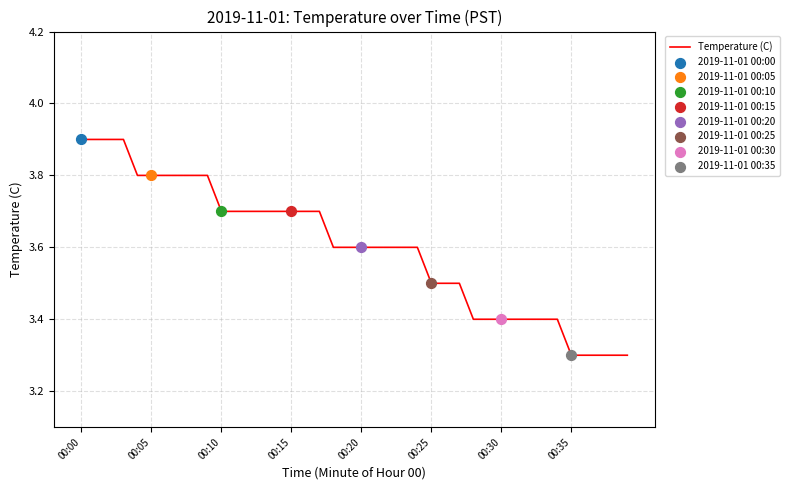

What is the smallest value displayed?

3.3